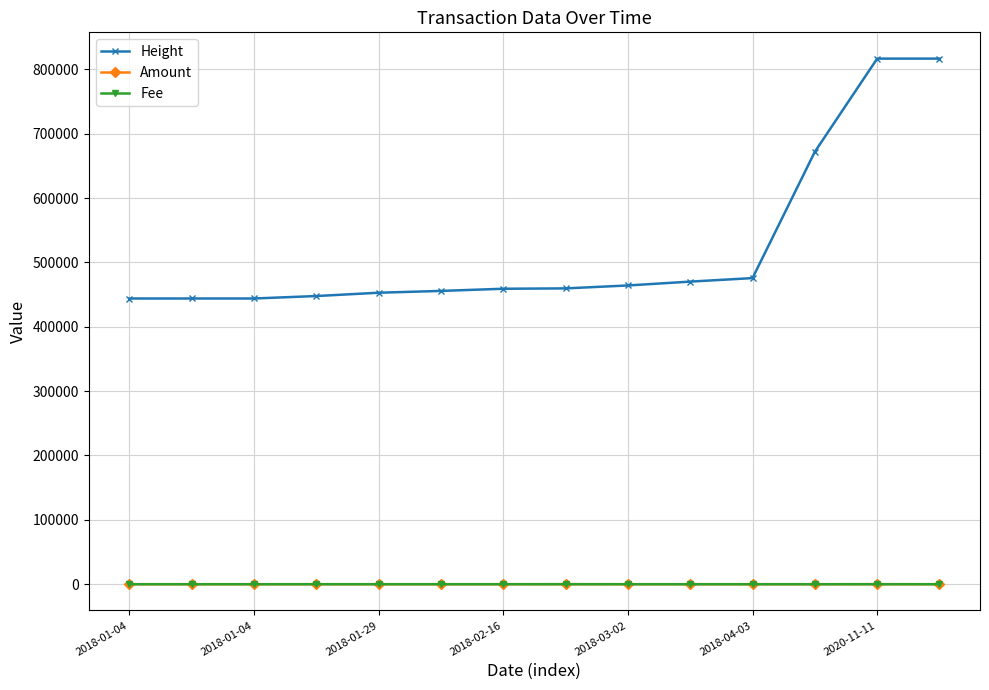

What is the value of the Height point at the 6th from the left?

455655.0